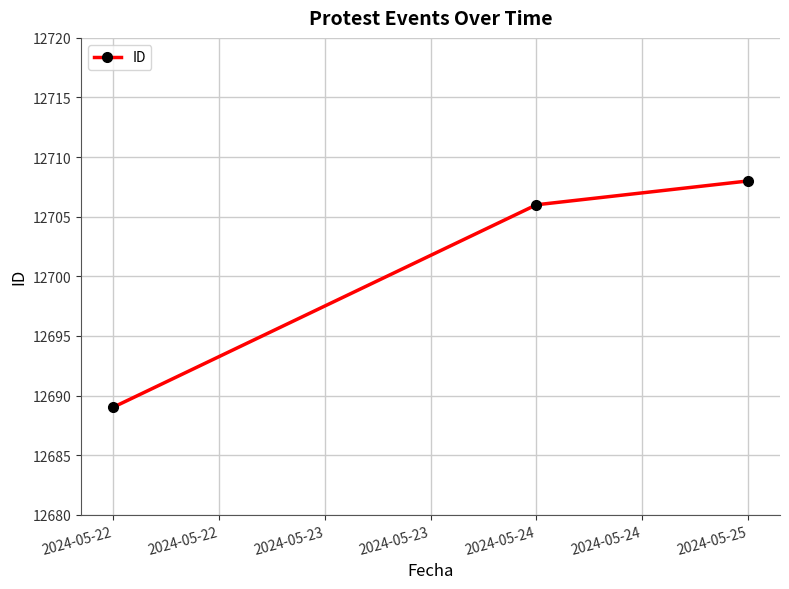

What is the value of the 3rd point from the left?

12708